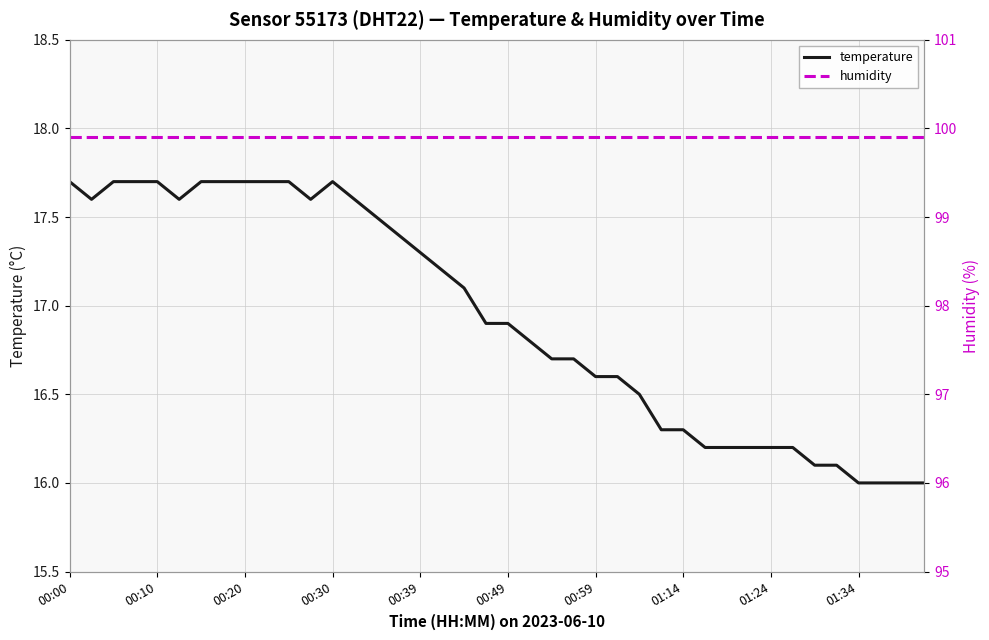

What is the lowest value of the temperature series?

16.0